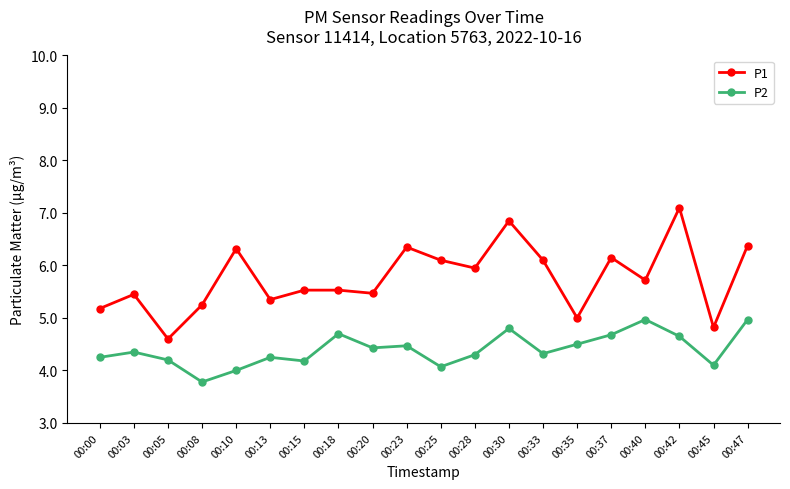

What is the average value of the P1 series?

5.8